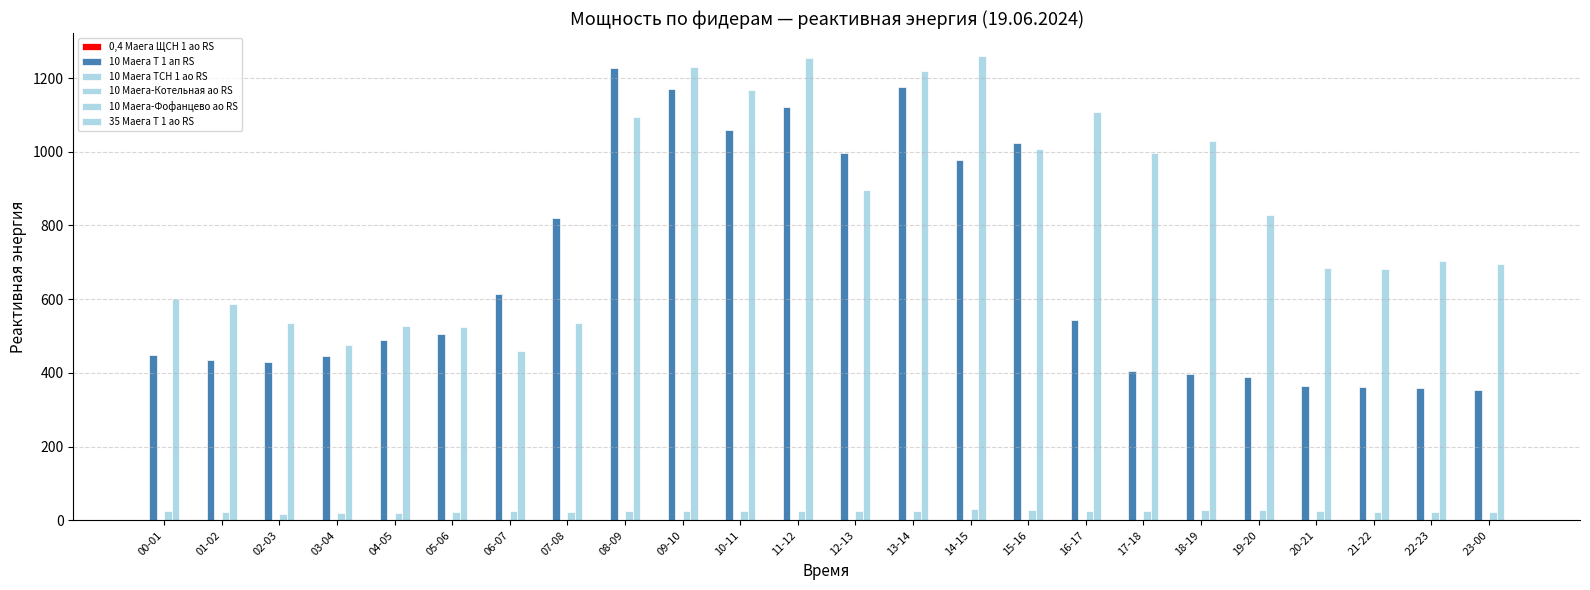

Which series has the largest range (max minus min)?

10 Маега Т 1 ап RS